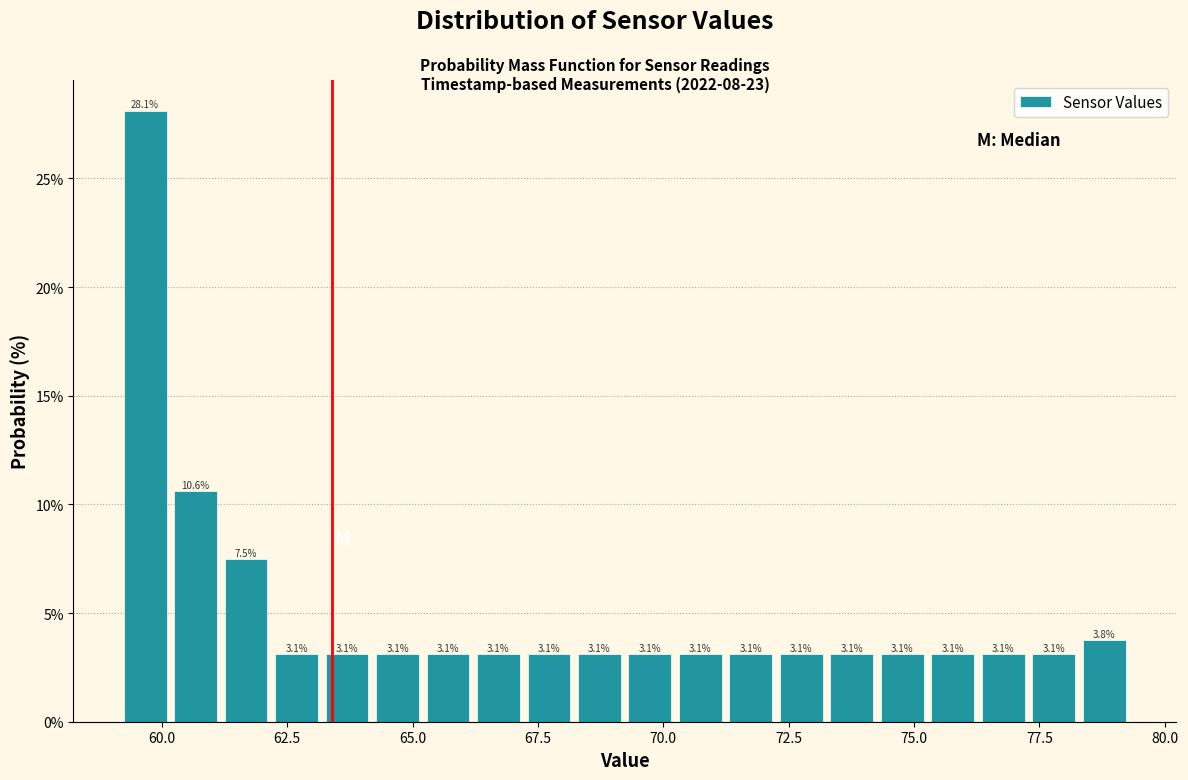

Read against the x-axis, roughly where is the centre of the tallest bar?

59.5